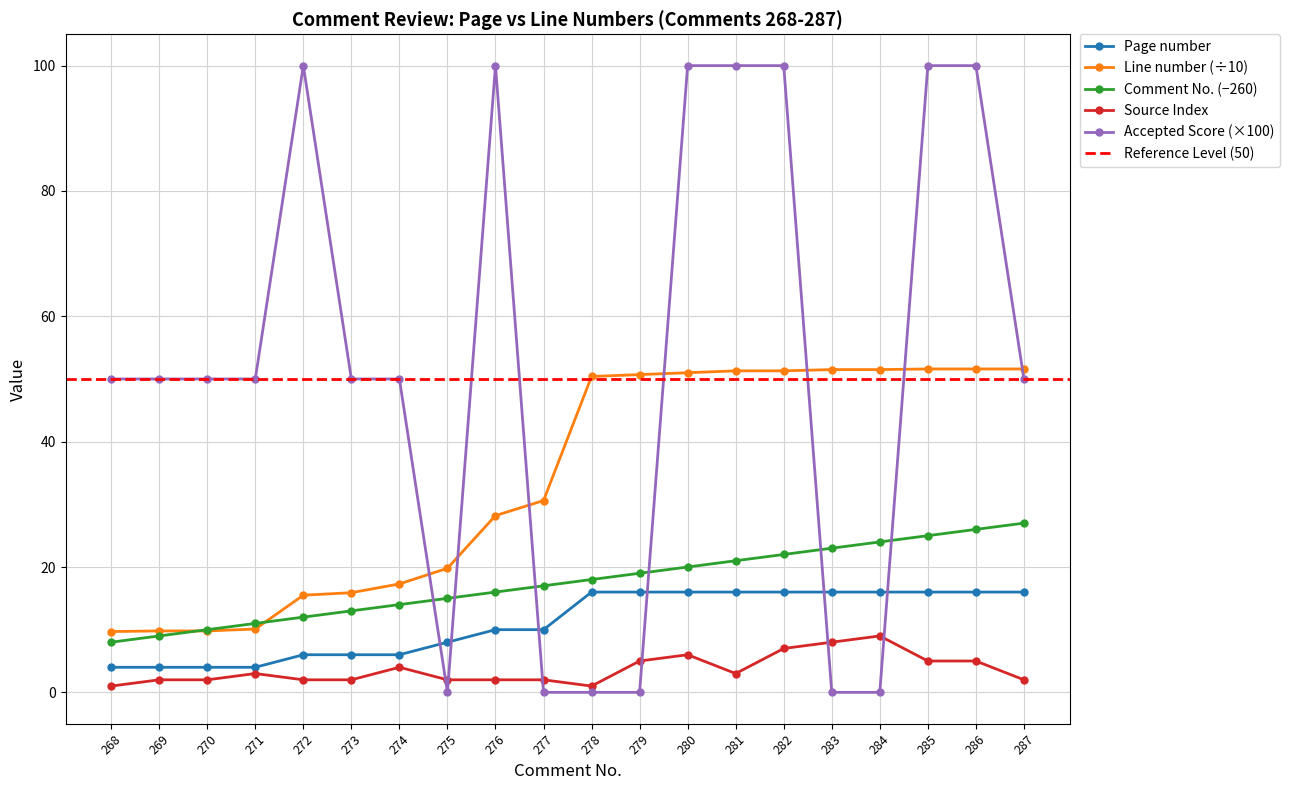

Reading left to right, what are all the values shown in this chart?

Comment No.: 8.0	9.0	10.0	11.0	12.0	13.0	14.0	15.0	16.0	17.0	18.0	19.0	20.0	21.0	22.0	23.0	24.0	25.0	26.0	27.0
Page number: 4.0	4.0	4.0	4.0	6.0	6.0	6.0	8.0	10.0	10.0	16.0	16.0	16.0	16.0	16.0	16.0	16.0	16.0	16.0	16.0
Line number: 9.7	9.8	9.8	10.1	15.5	15.9	17.3	19.8	28.2	30.6	50.4	50.7	51.0	51.3	51.3	51.5	51.5	51.6	51.6	51.6
Source Index: 1.0	2.0	2.0	3.0	2.0	2.0	4.0	2.0	2.0	2.0	1.0	5.0	6.0	3.0	7.0	8.0	9.0	5.0	5.0	2.0
Accepted Score: 50.0	50.0	50.0	50.0	100.0	50.0	50.0	0.0	100.0	0.0	0.0	0.0	100.0	100.0	100.0	0.0	0.0	100.0	100.0	50.0